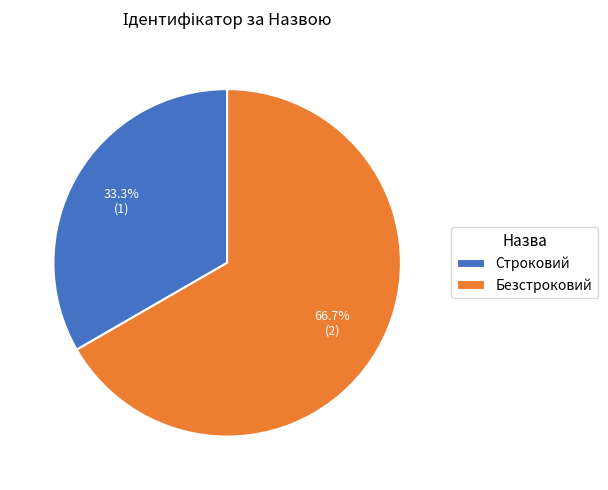

Rank the categories by value from highest to lowest.

Безстроковий, Строковий